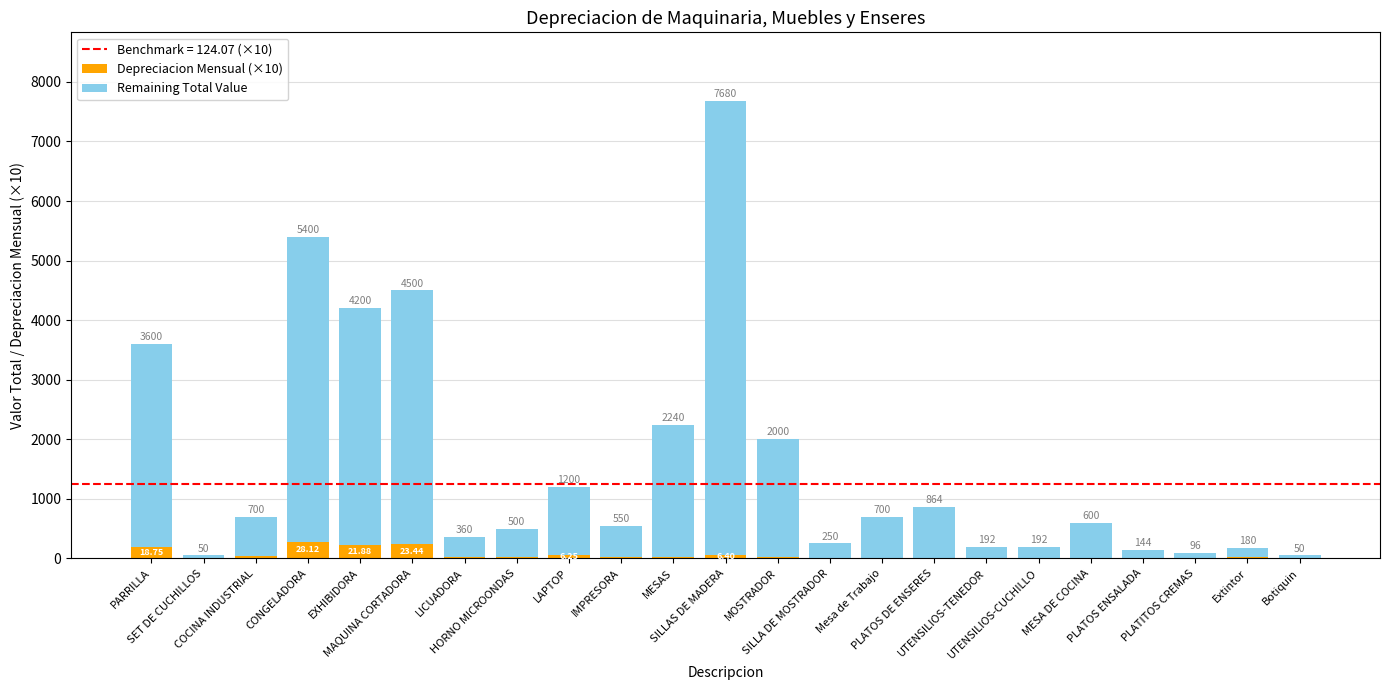

What is the difference between the Depreciacion Mensual (×10) values at Extintor and SET DE CUCHILLOS?

12.4